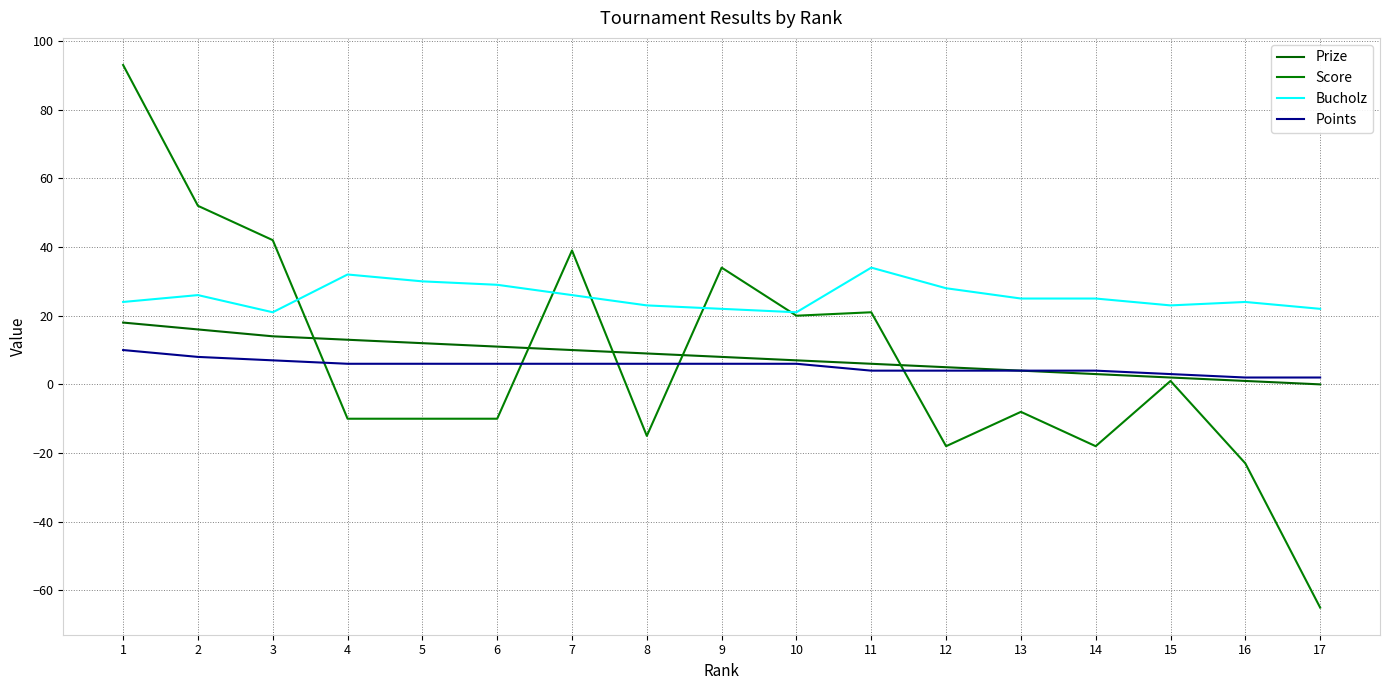

Is the value of Prize at 13 greater than the value of Points at 4?

No